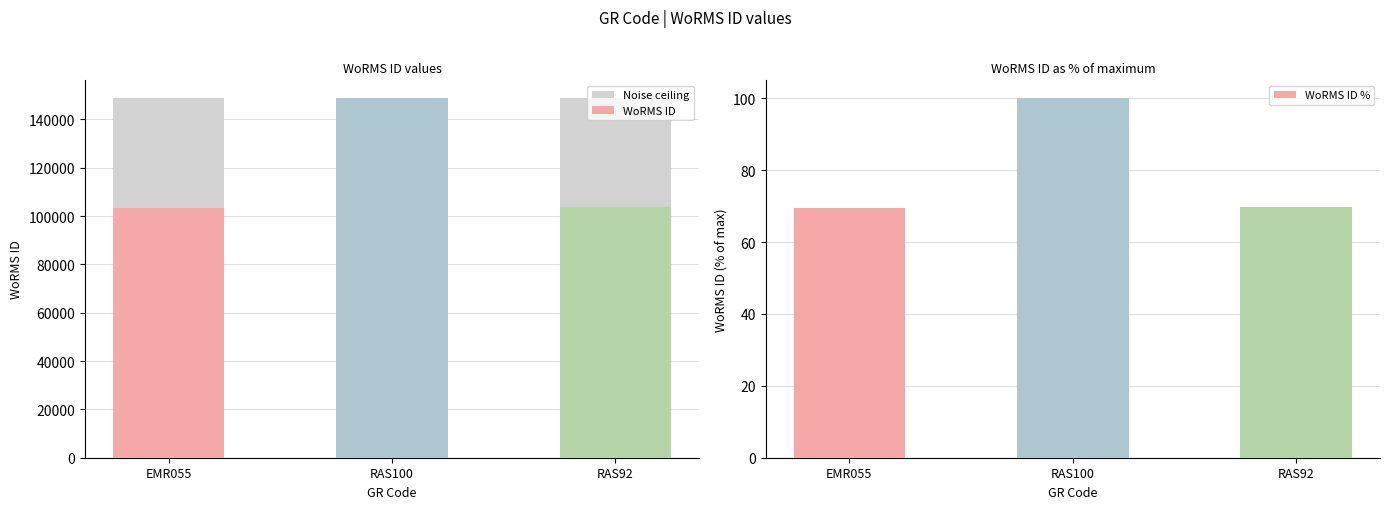

At how many categories does at least one series exceed 33791?

3